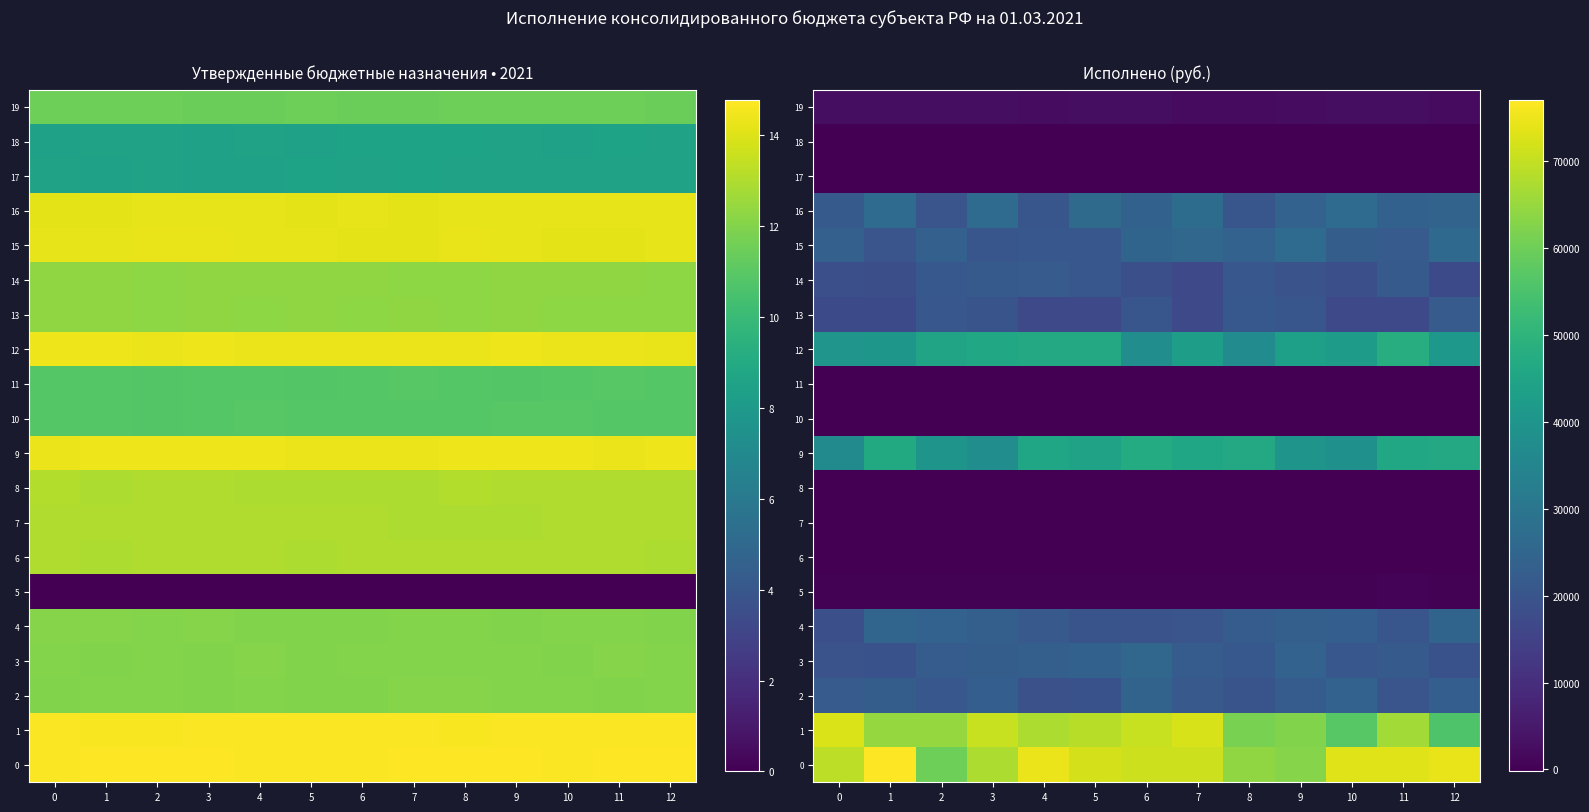

What is the maximum value shown in the chart?

77022.9